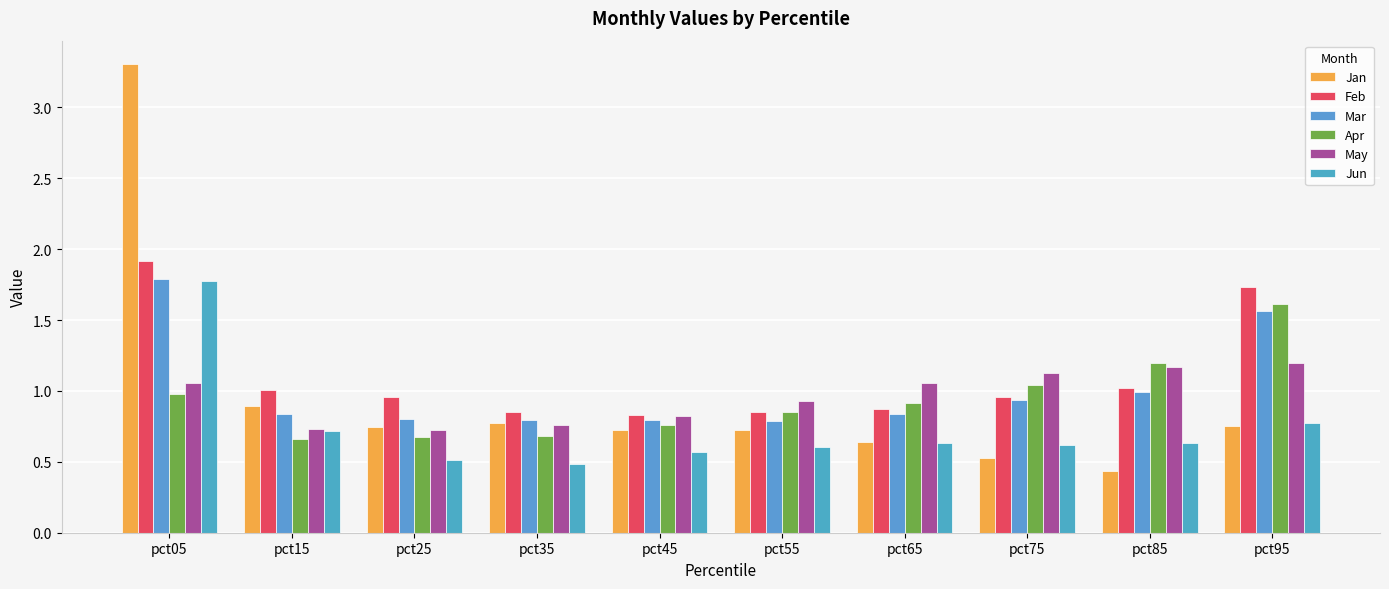

At how many categories does at least one series exceed 1?

6